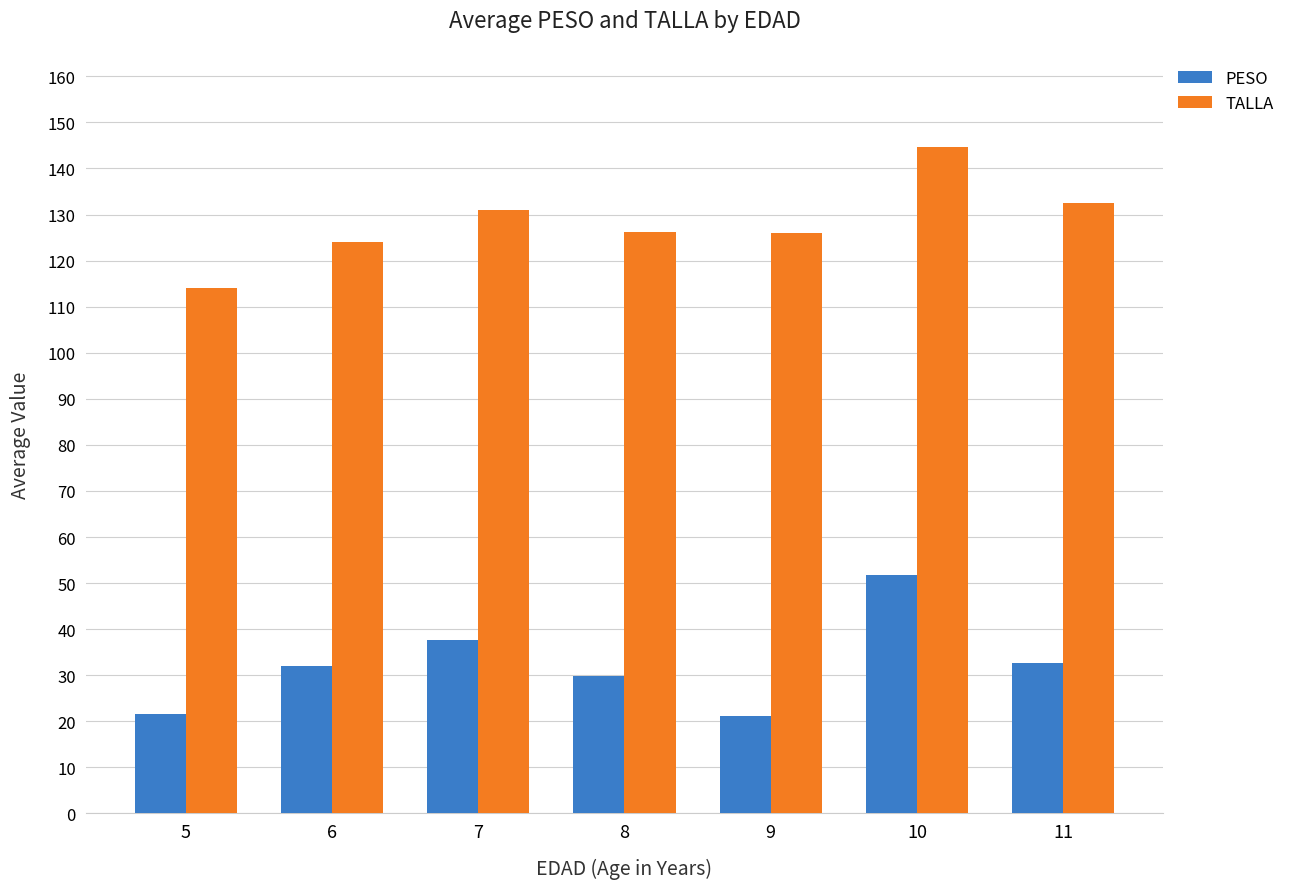

Rank the series at 7 from lowest to highest value.

PESO, TALLA